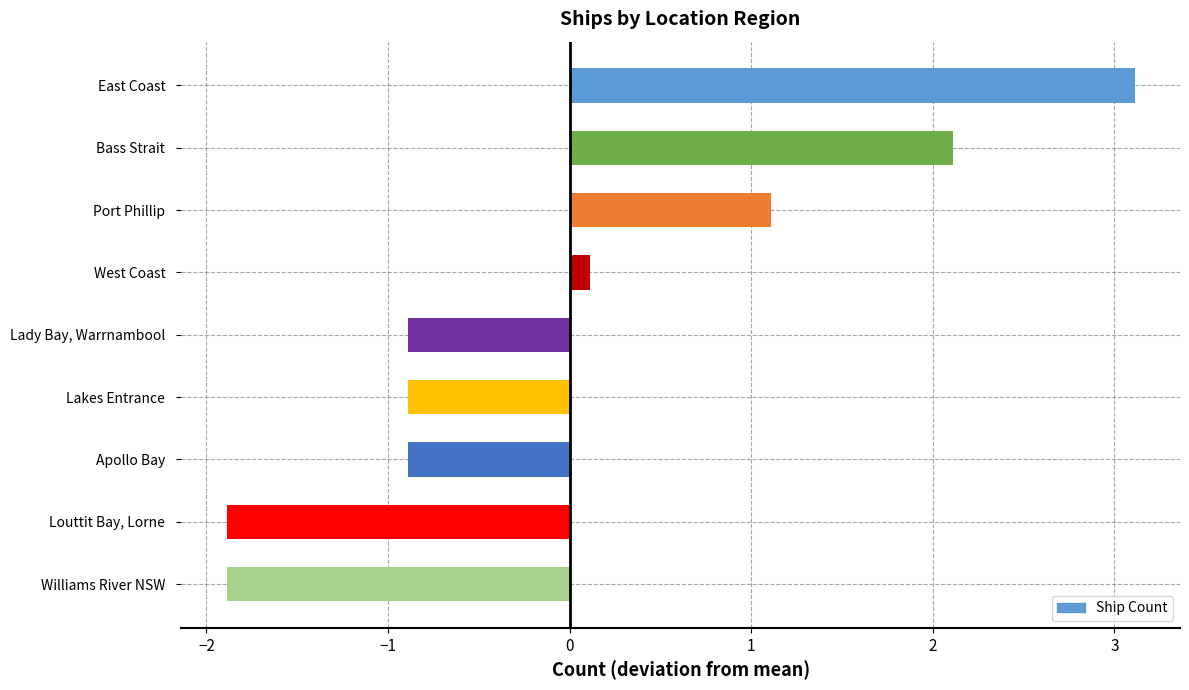

How many values exceed 0?

4